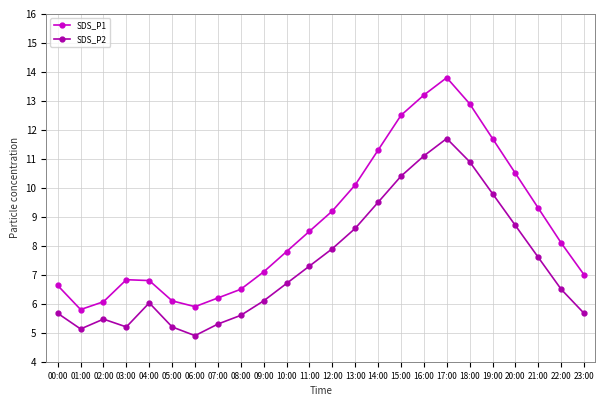

True or false: SDS_P1 and SDS_P2 intersect in this chart.

False